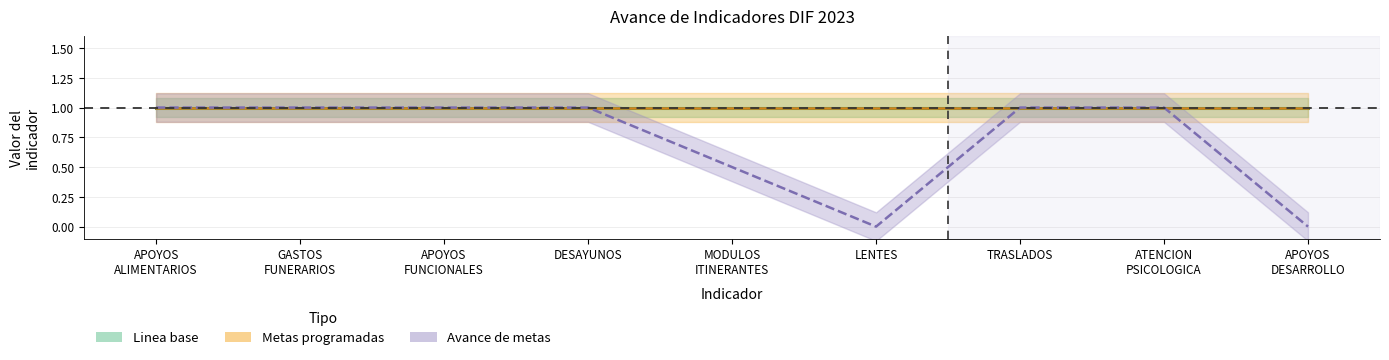

At ENTREGA DE APOYOS DESARROLLO, list the series in order from largest to smallest.

Linea base, Metas programadas, Avance de metas